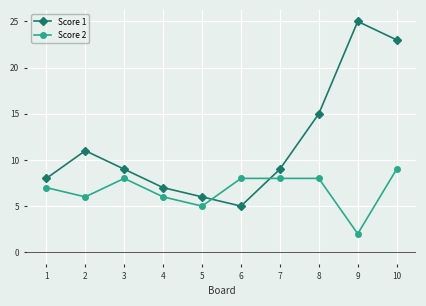

After their last crossing, which series has the higher values: Score 2 or Score 1?

Score 1